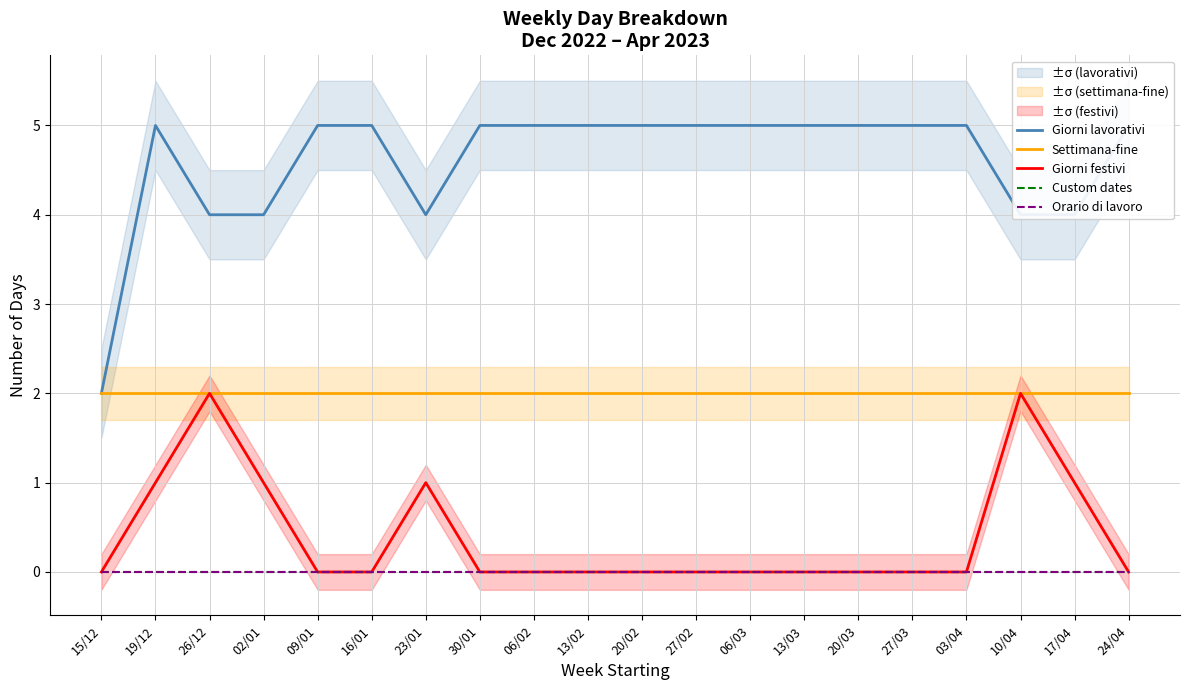

At which label is Custom dates closest to 0?

15/12